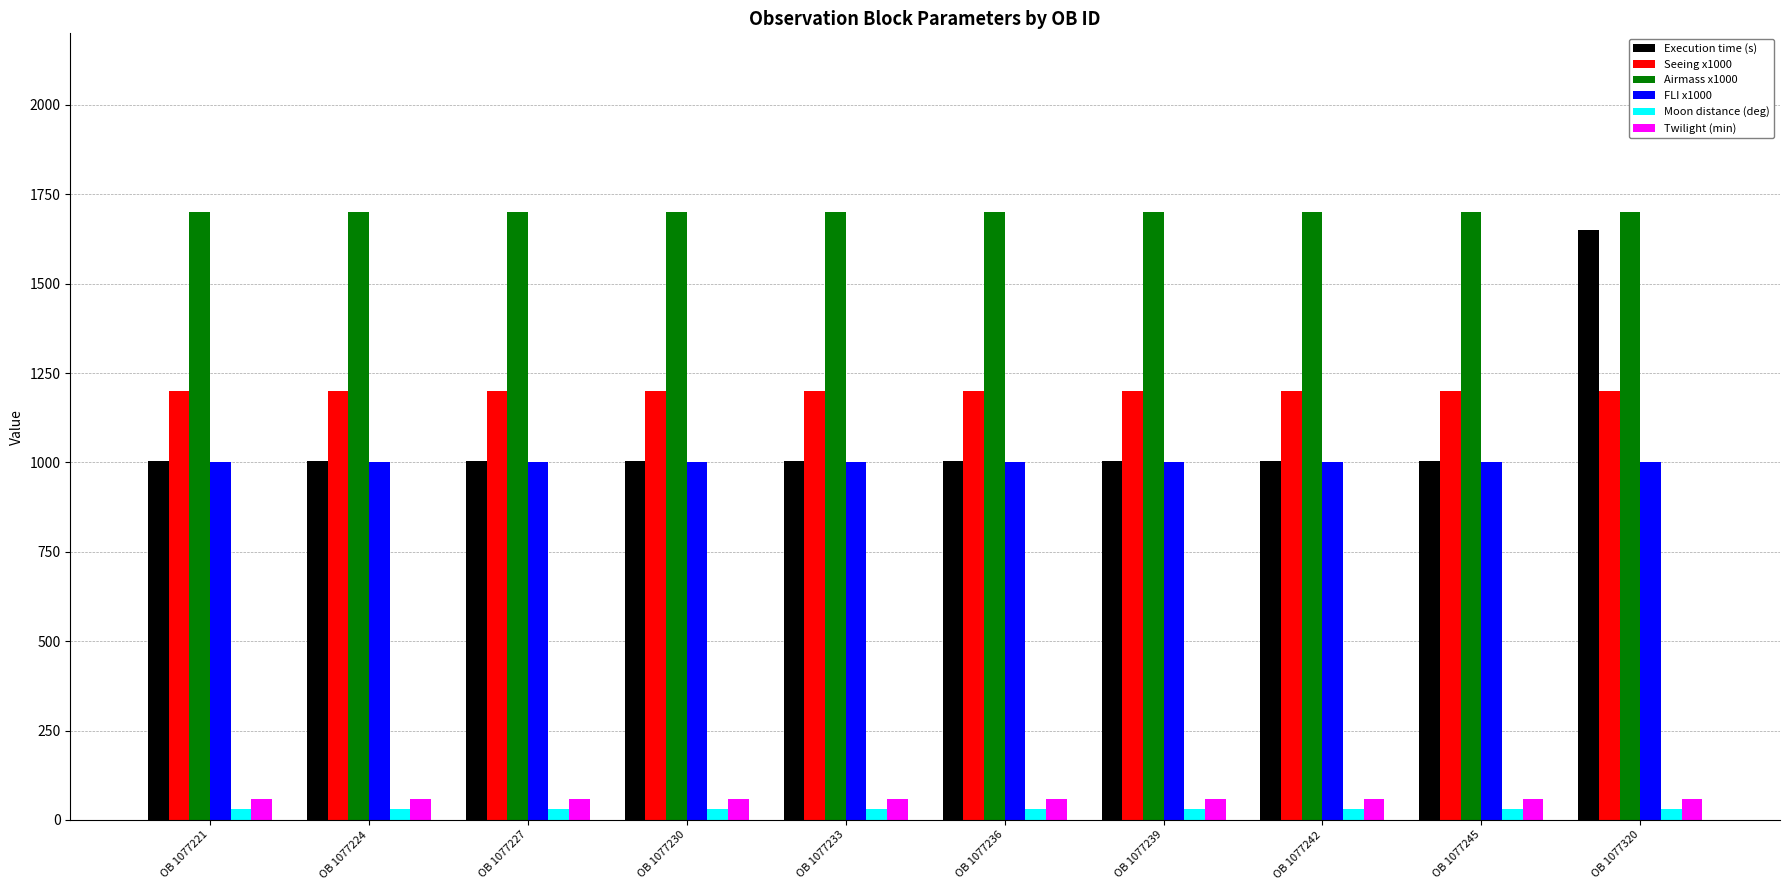

What is the average value of the FLI x1000 series?

1000